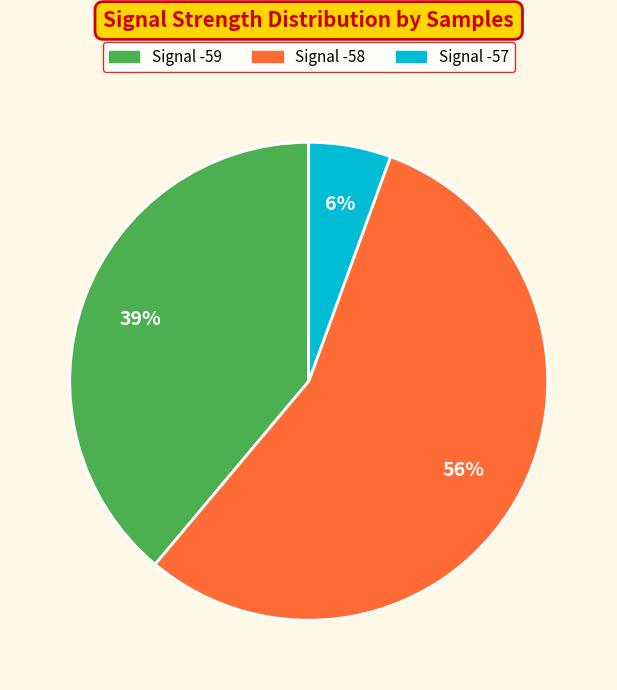

Count the number of slices in the pie.

3